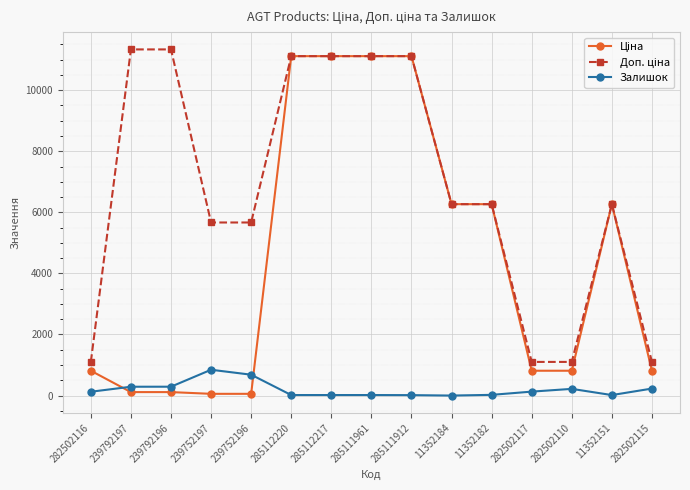

How many values in the Залишок series are below 125?

7